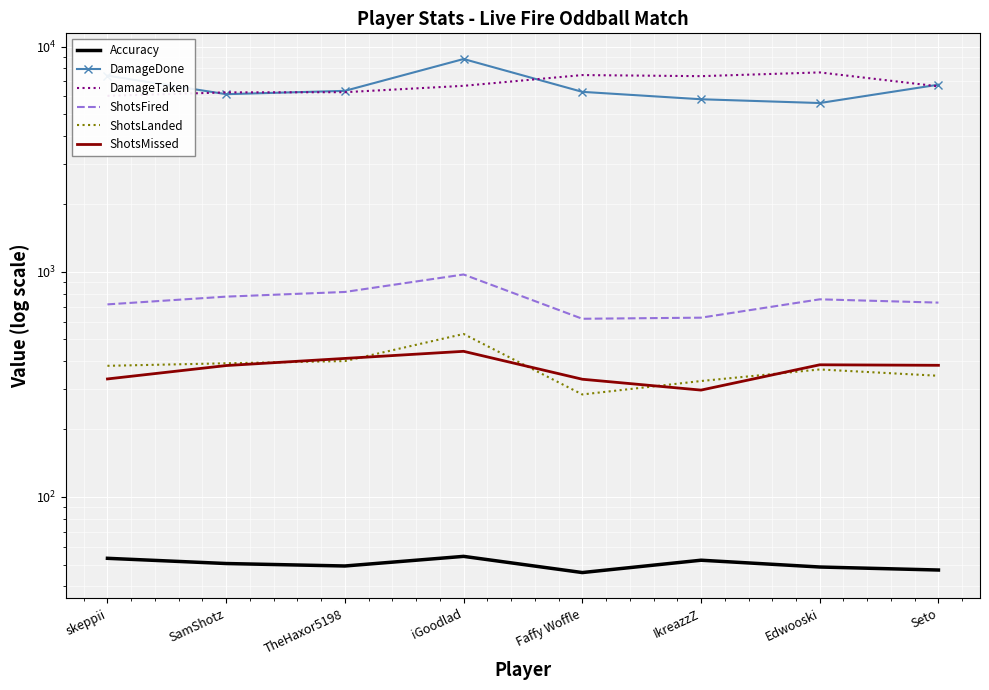

Which label corresponds to the largest value in the chart?

iGoodlad